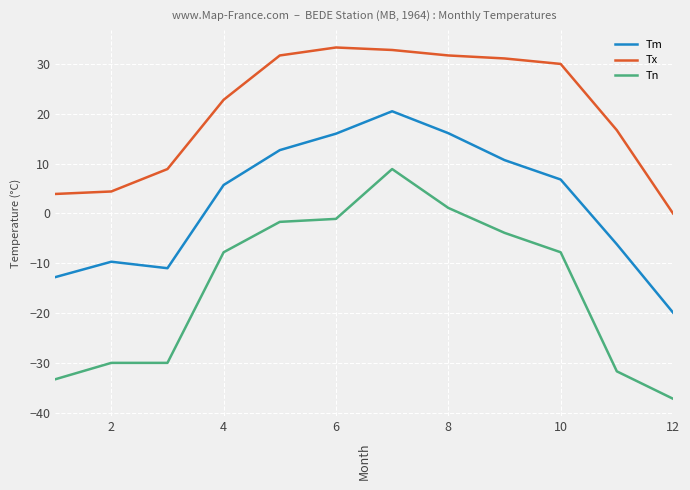

Rank the series by their average value, from highest to lowest.

Tx, Tm, Tn